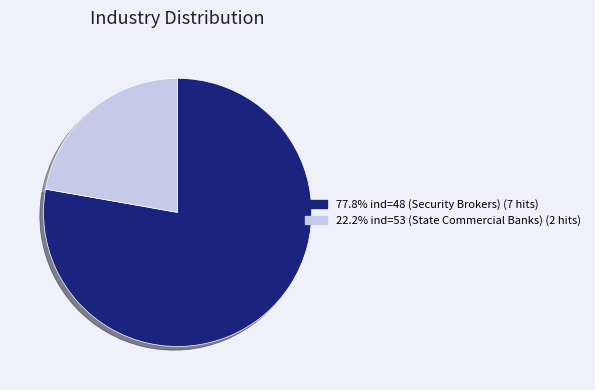

Is there any slice that represents more than half of the pie?

Yes